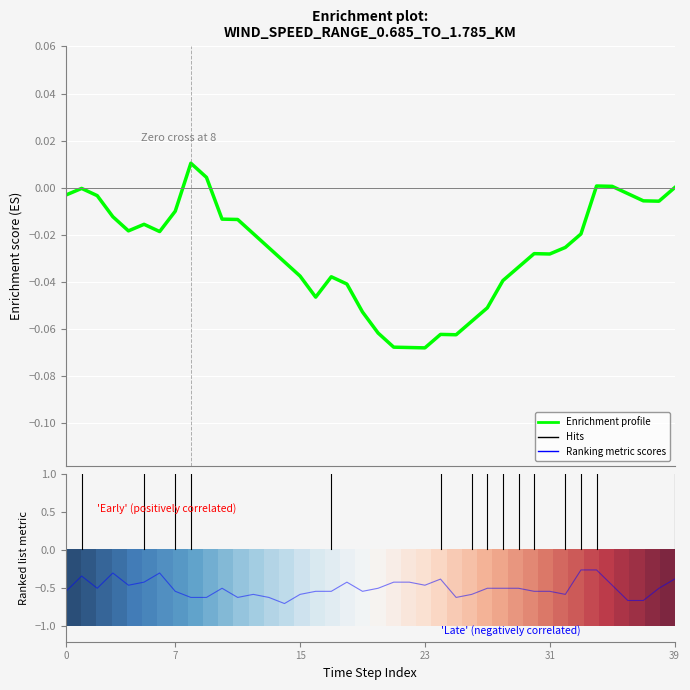

Where does the Enrichment profile series first go above 0?

8